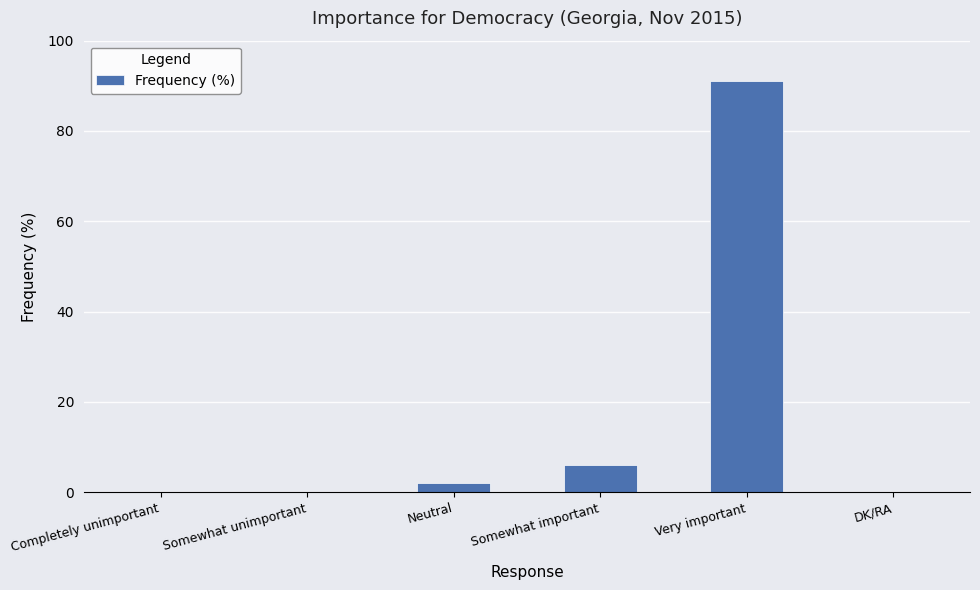

Count the number of data series in this chart.

1